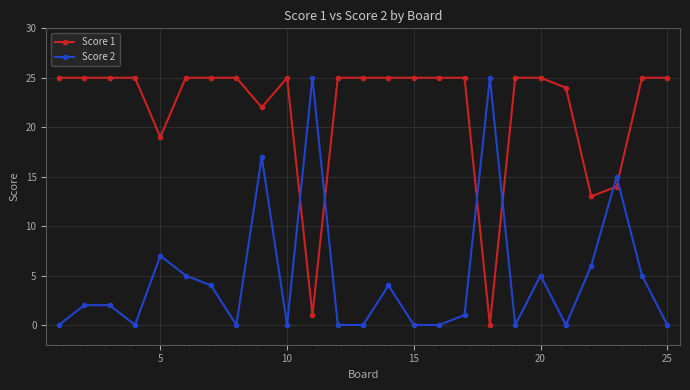

Which series has the largest total across all categories?

Score 1